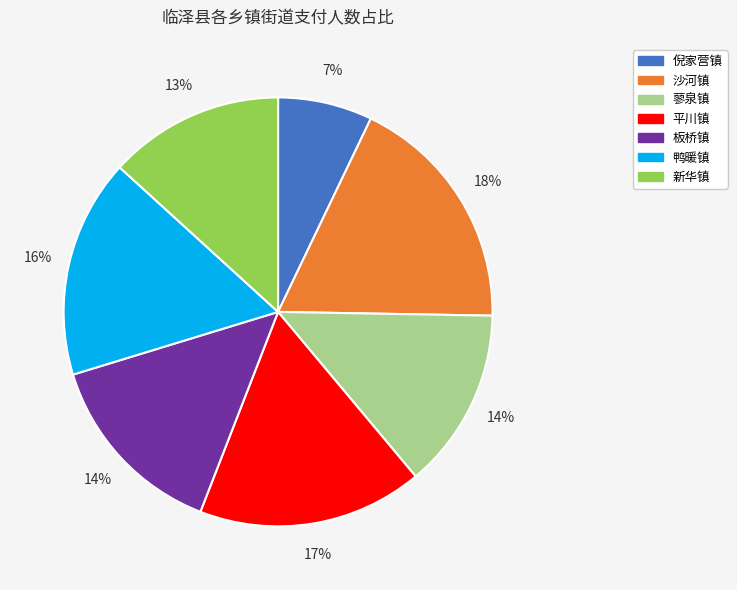

The 沙河镇 slice represents 18% of the pie. True or false?

True